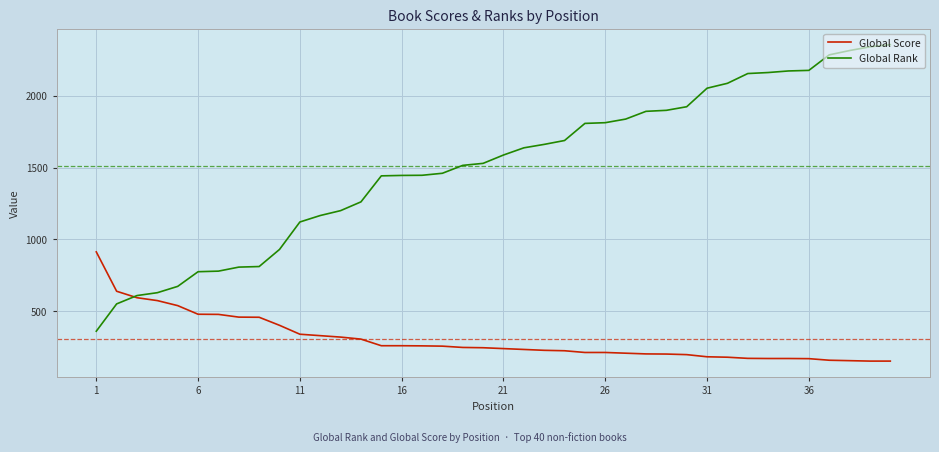

Which series has the widest spread of values?

Global Rank